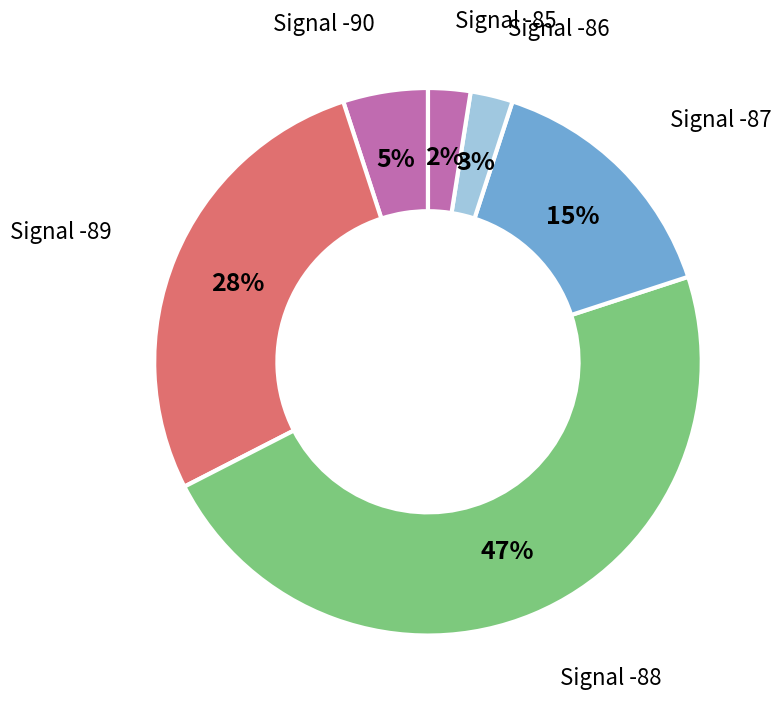

Count the number of slices in the pie.

6